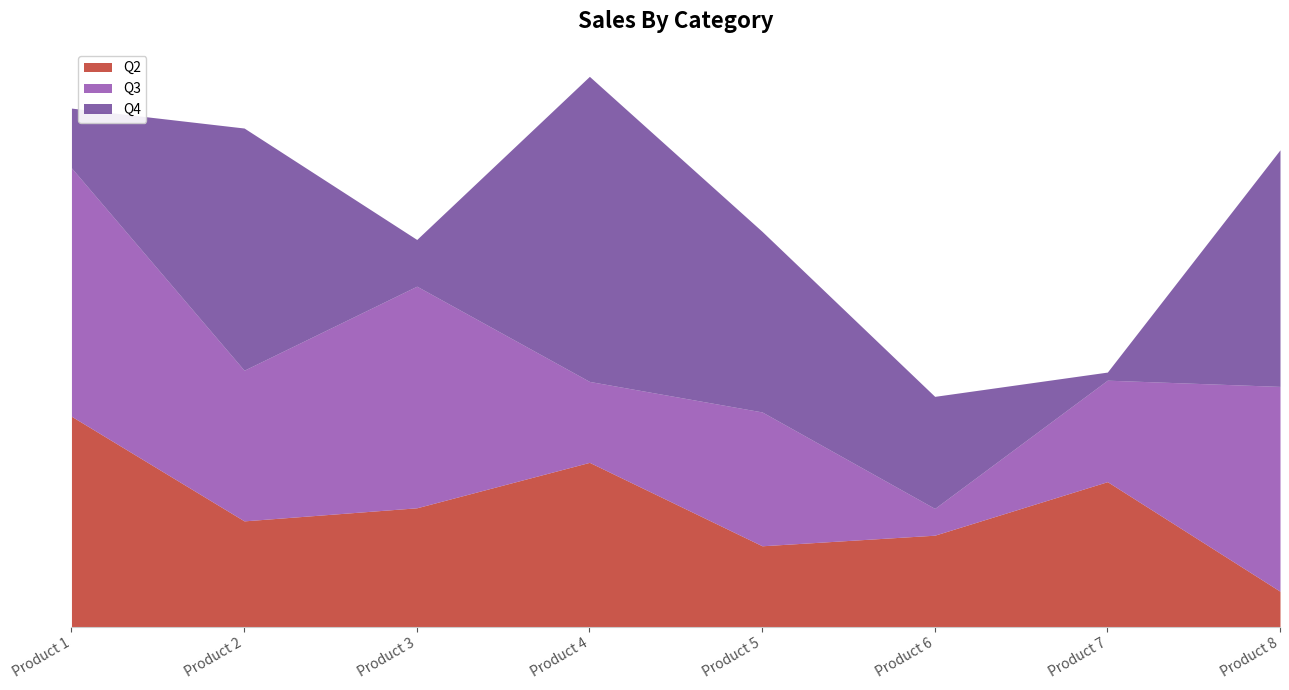

The value of Q4 at Product 5 is 58. True or false?

False